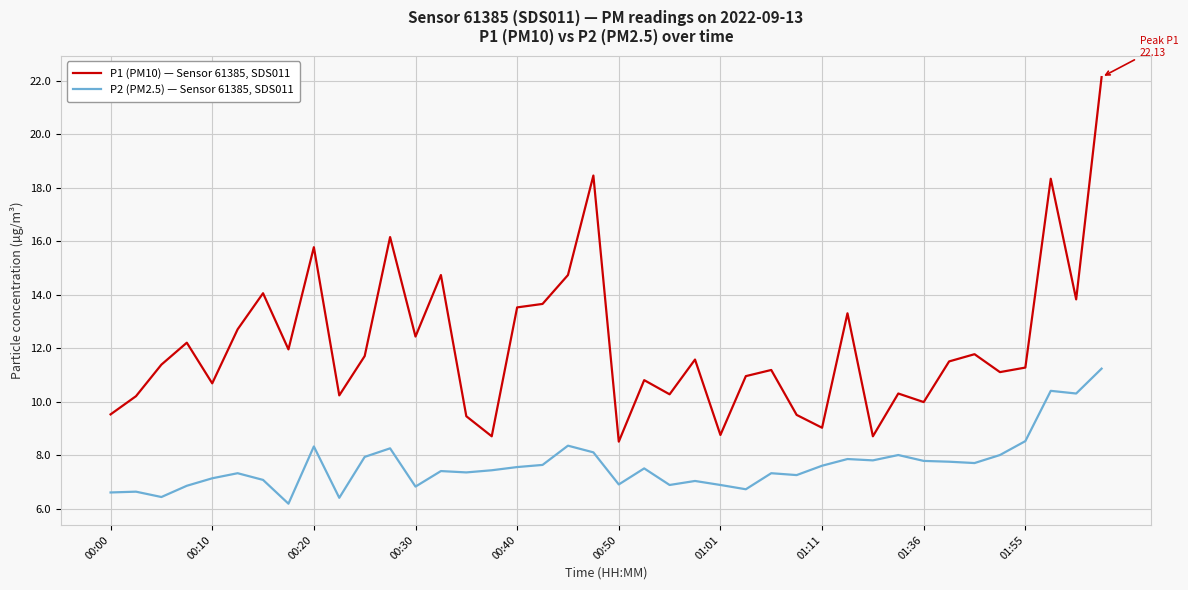

Which series has the largest total across all categories?

P1 (PM10) — Sensor 61385, SDS011